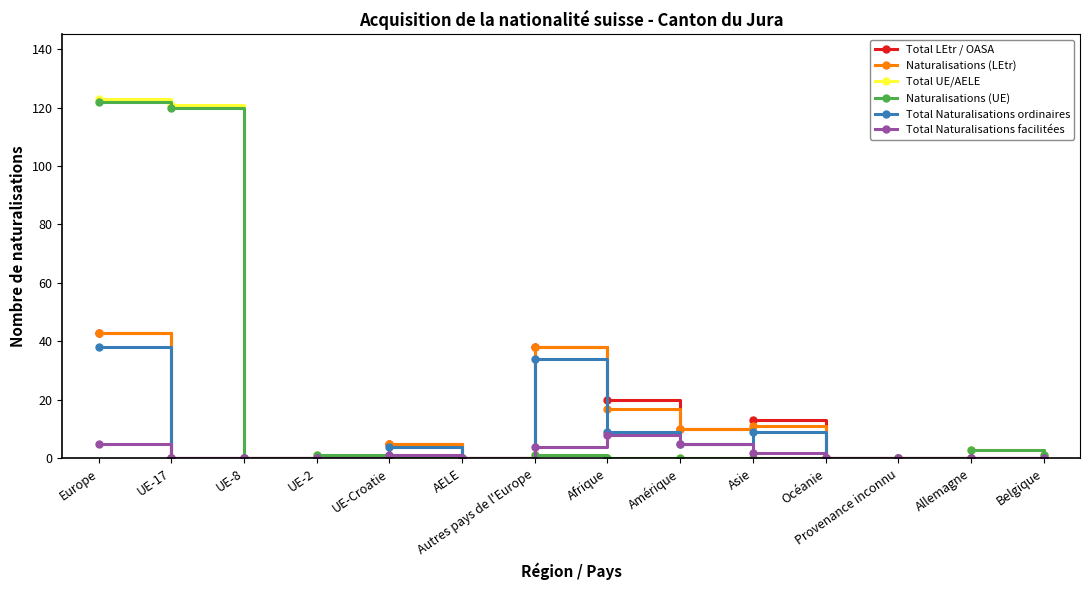

Is this an area chart (filled region under the line)?

No